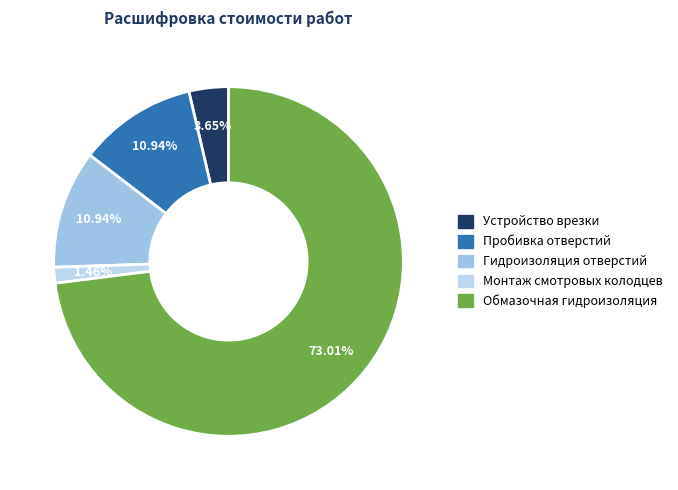

Count the number of slices in the pie.

5